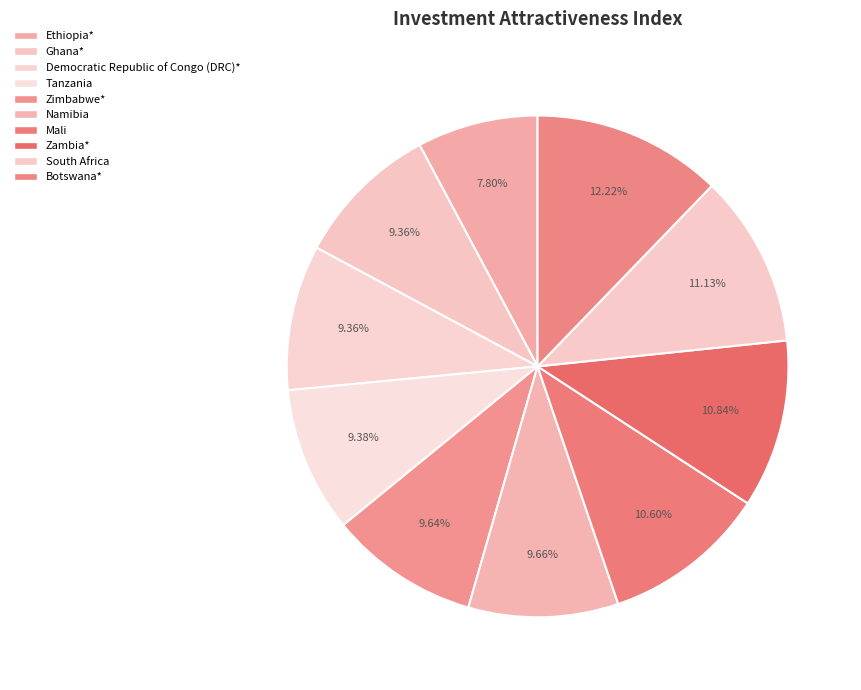

What percentage do Namibia and South Africa together represent?

20.8%